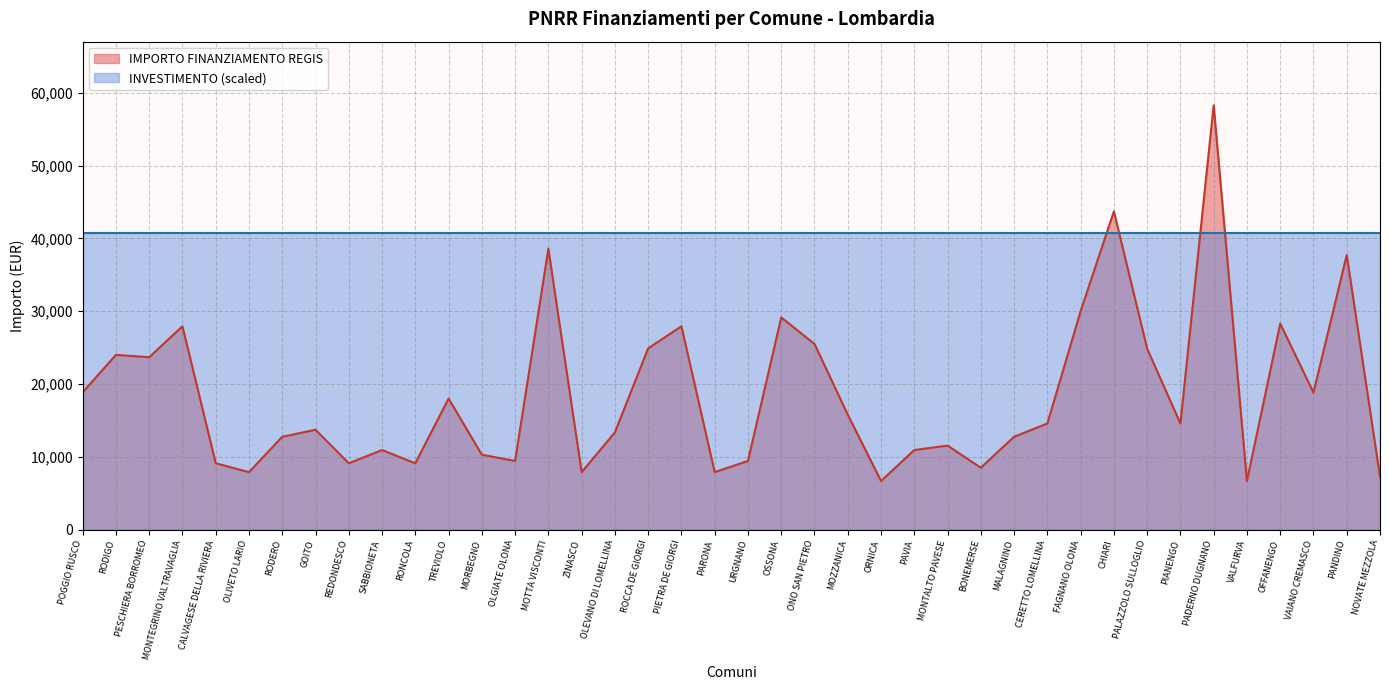

Which category has the lowest value across all series?

ORNICA